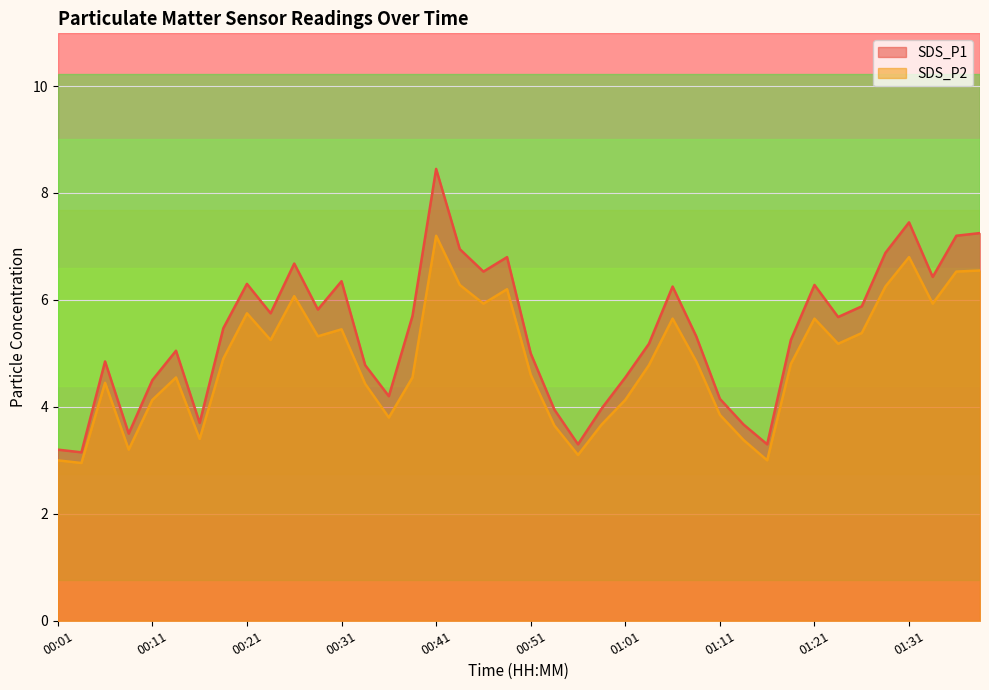

What is the minimum value shown in the chart?

3.0